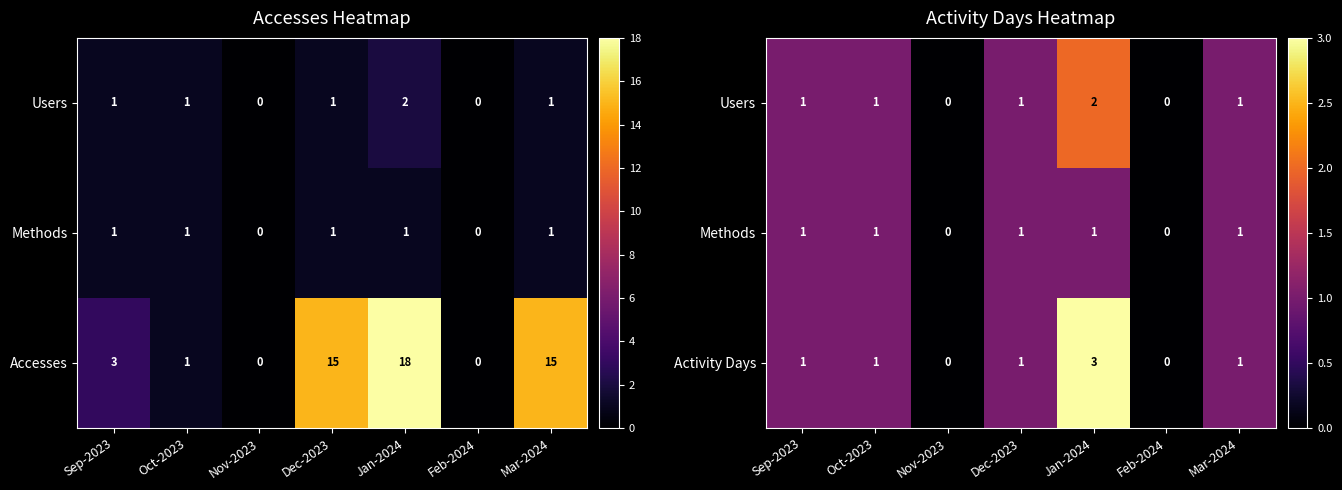

Is it true that Activity Days equals 0 at Feb-2024?

True